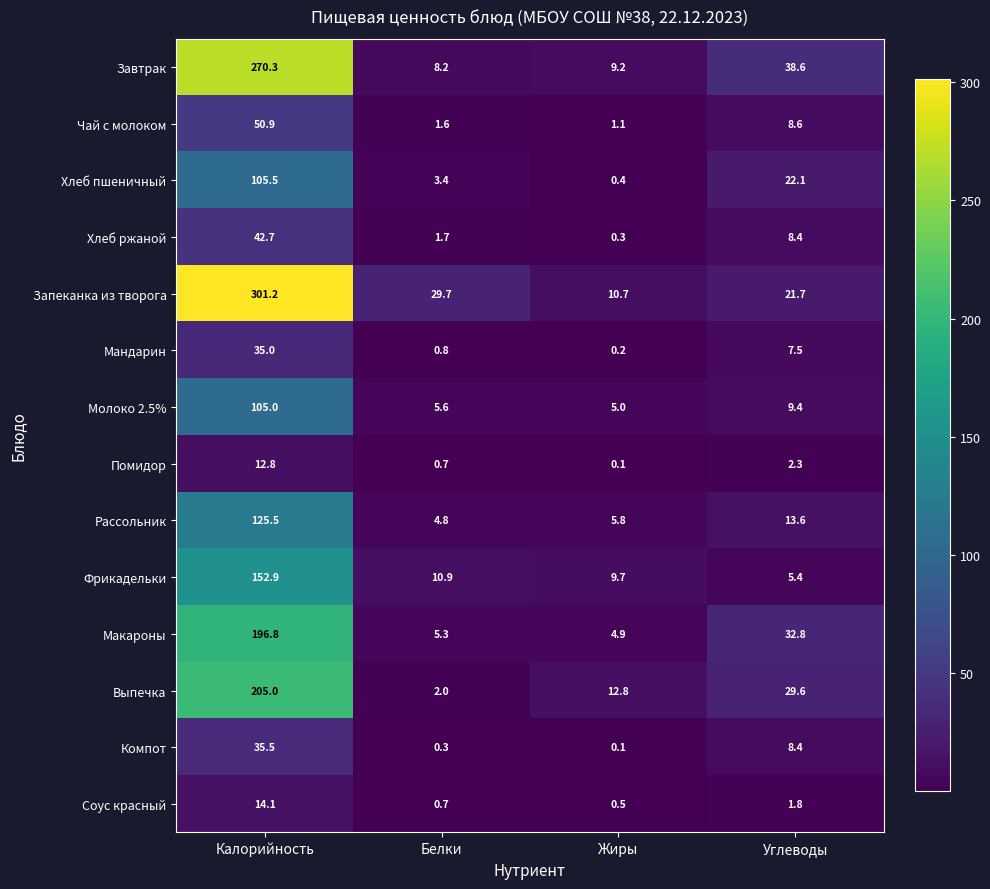

Which category has the lowest value across all series?

Жиры